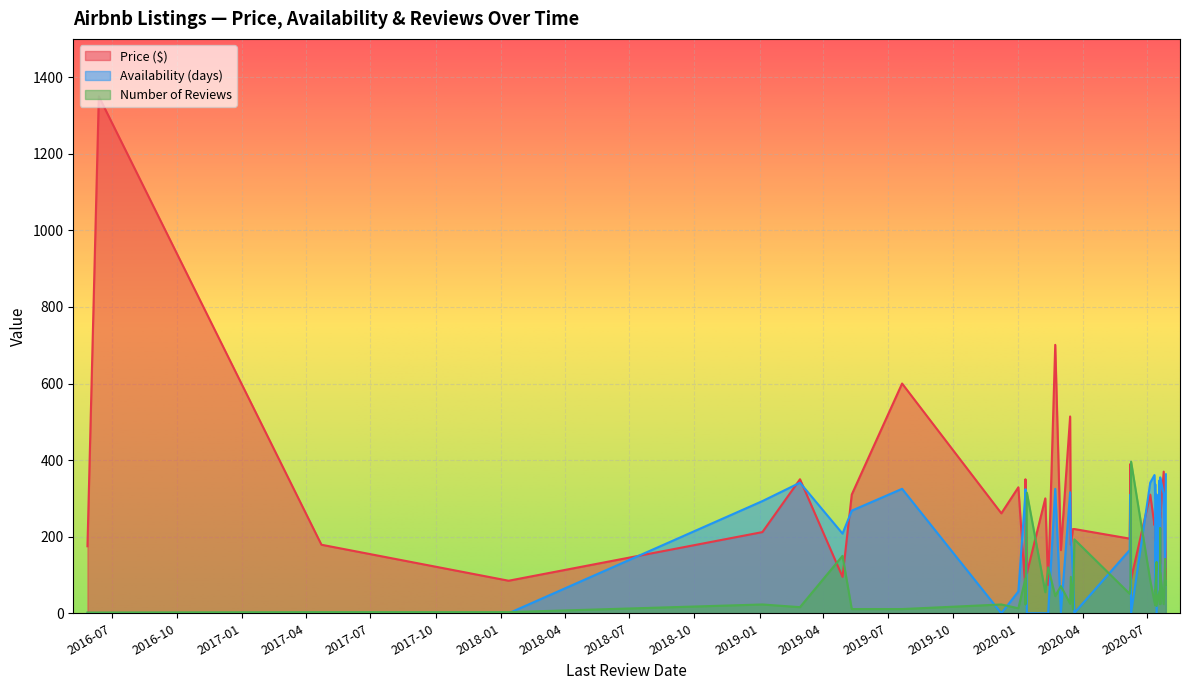

Which label corresponds to the largest value in the chart?

2016-06-13